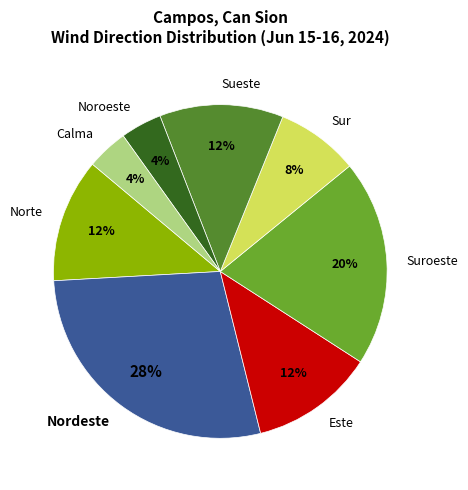

Approximately how many times larger is the value at Norte compared to Este?

1.0